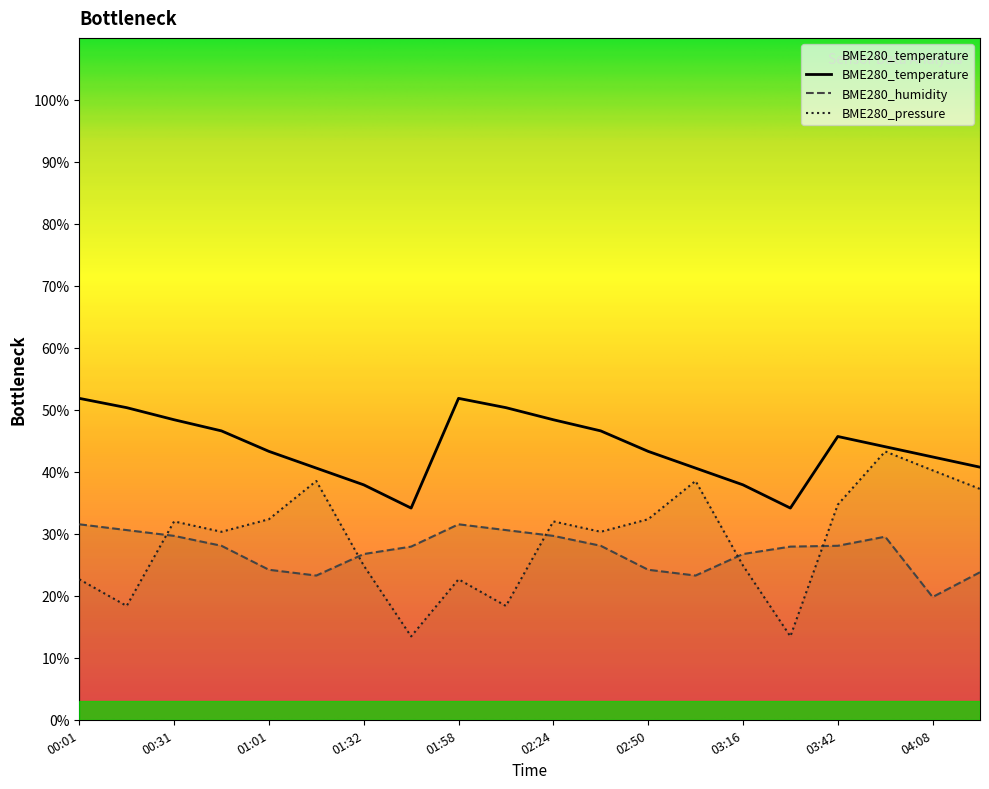

Between 02:24 and 03:29, which is larger?

02:24